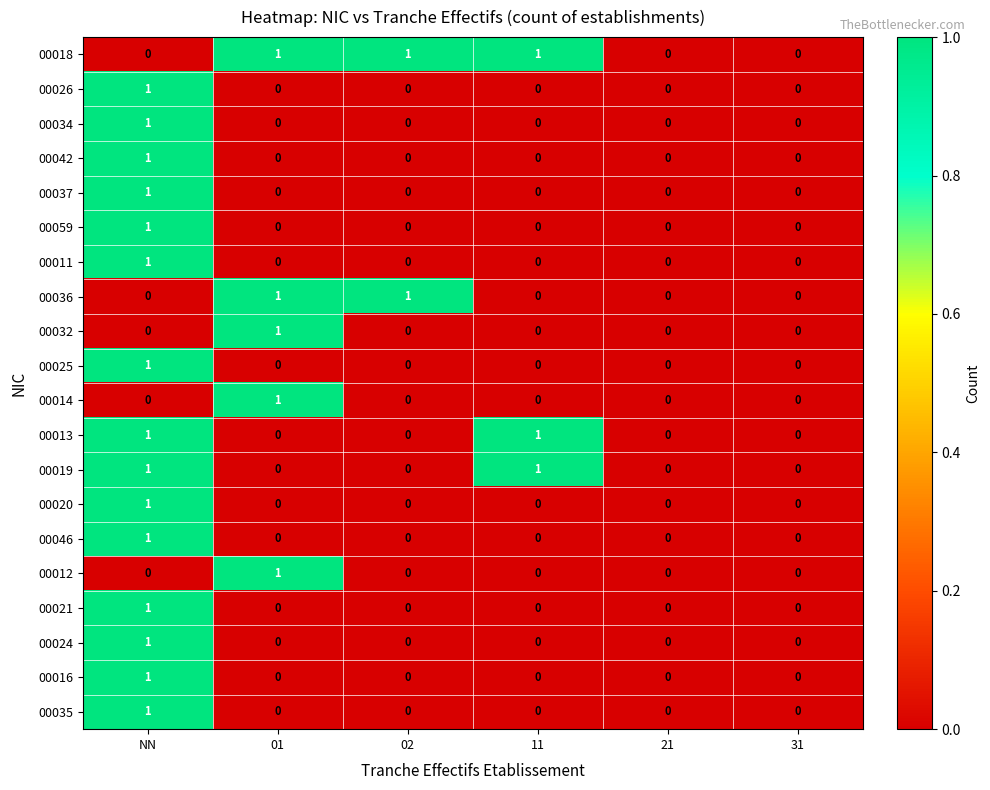

True or false: 00042 has a value of 0 at 01.

True